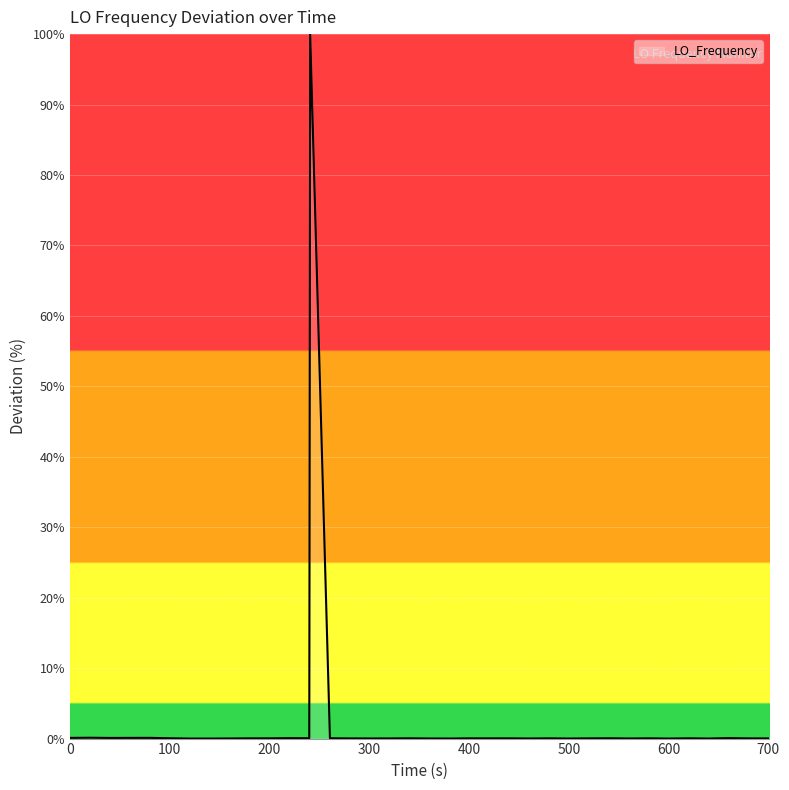

What is the maximum value shown in the chart?

100.0